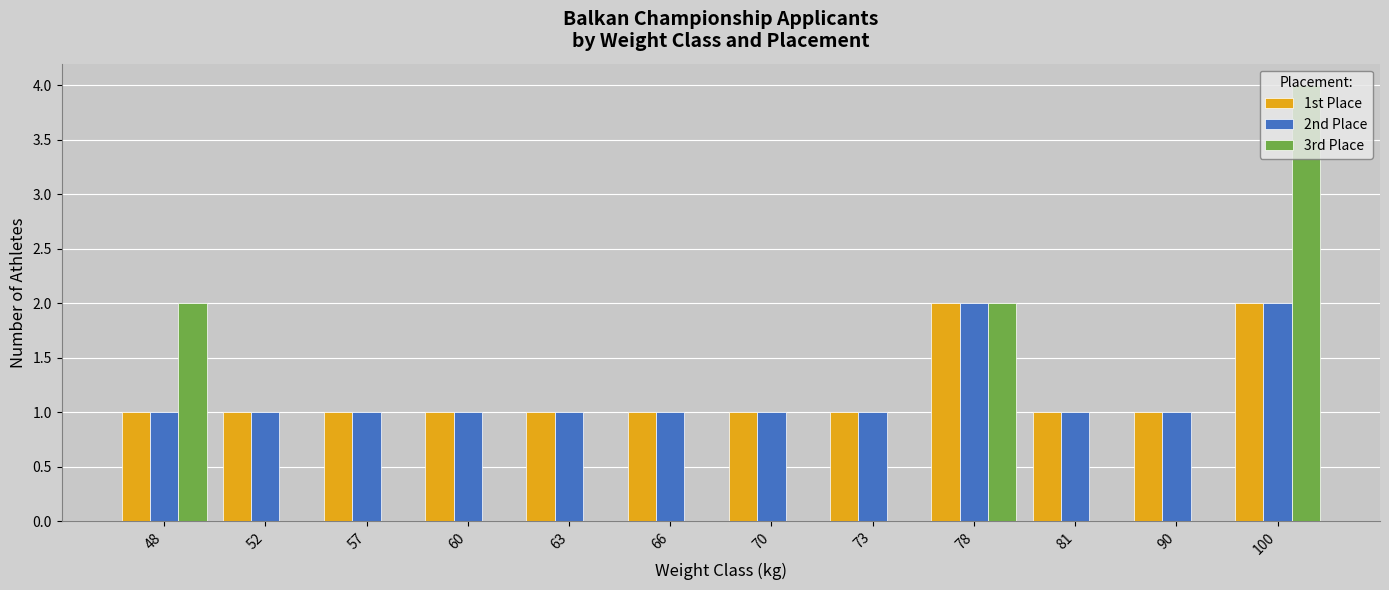

What are all the series names shown in the legend?

1st Place, 2nd Place, 3rd Place